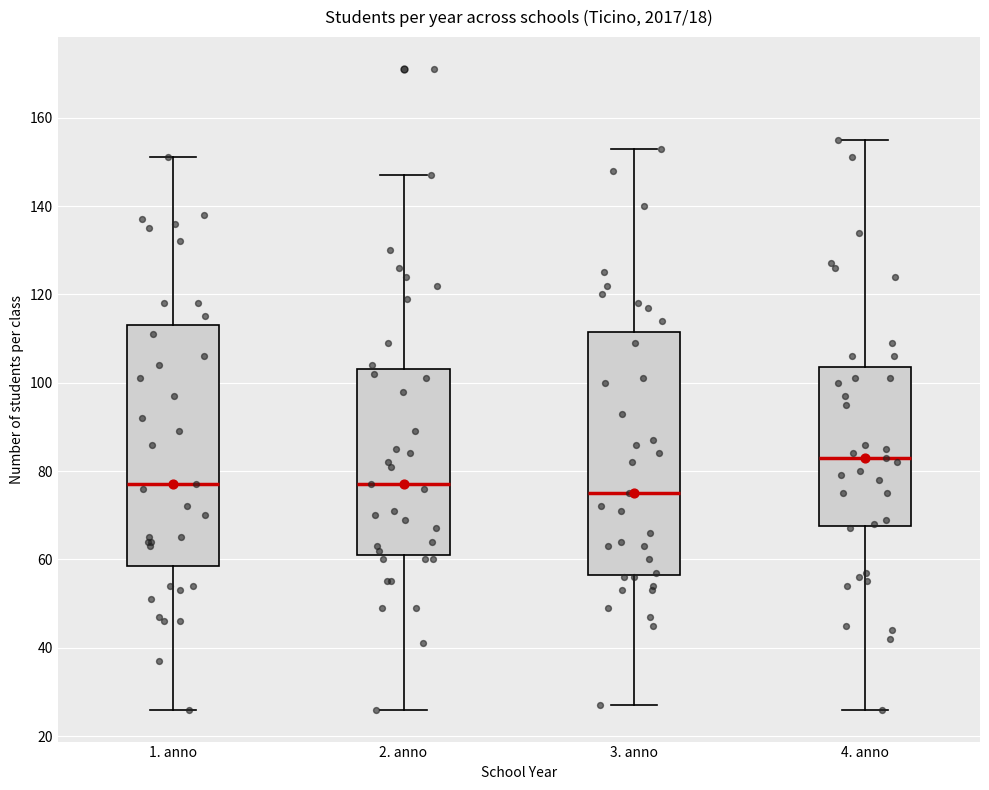

Which box's median line is the lowest?

3. anno